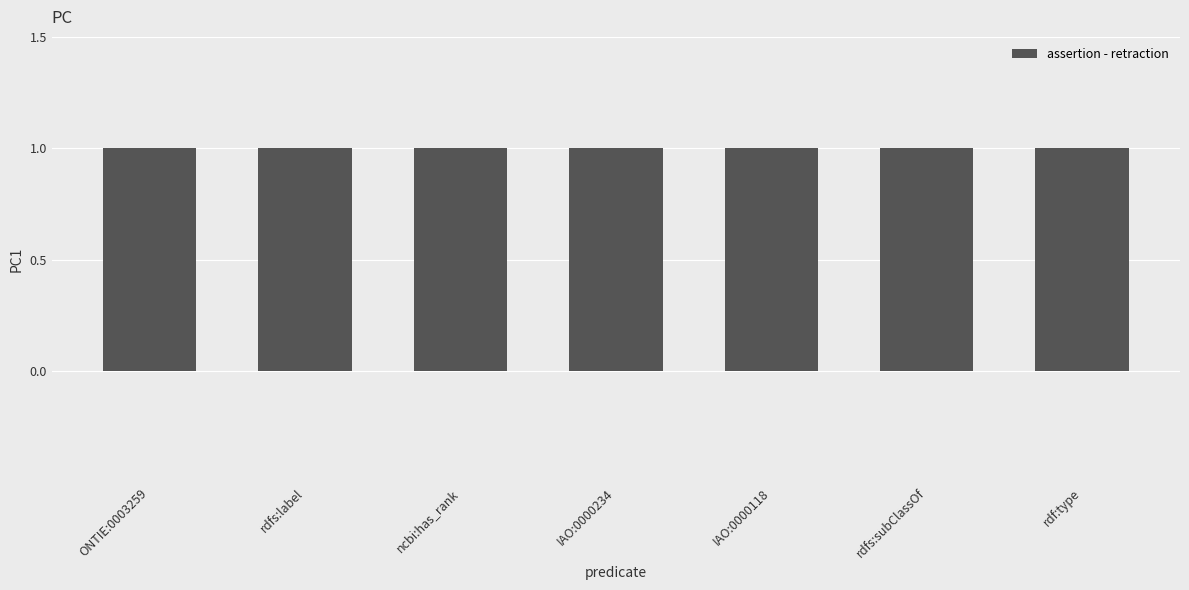

What is the value of the assertion bar at the 3rd from the left?

1